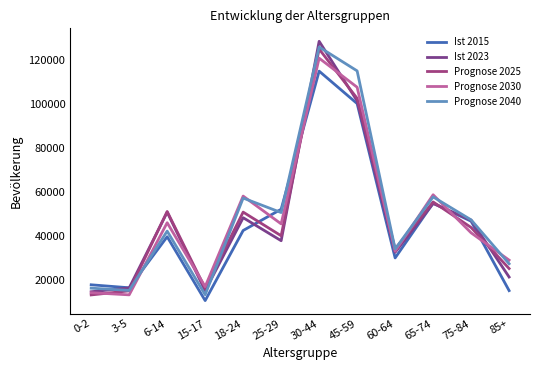

How many intersections are there between Prognose 2030 and Ist 2023?

5